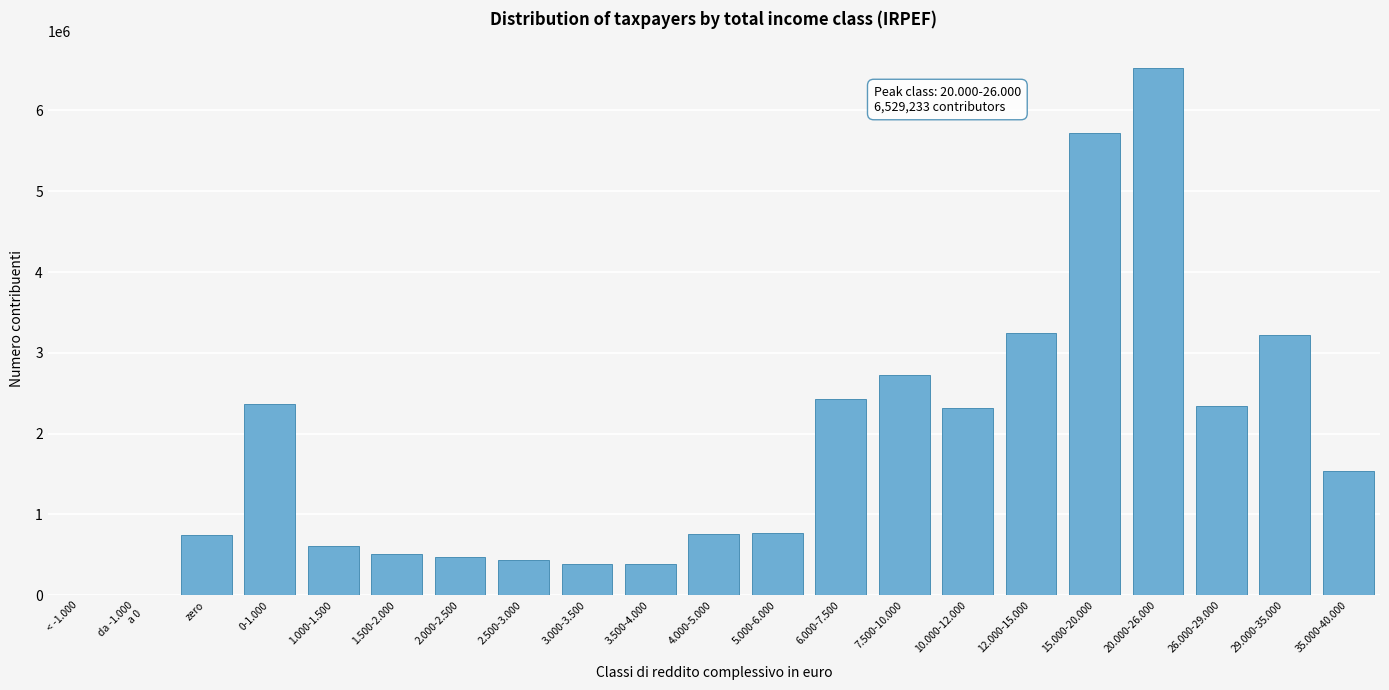

Between 1.500-2.000 and 29.000-35.000, which is larger?

29.000-35.000